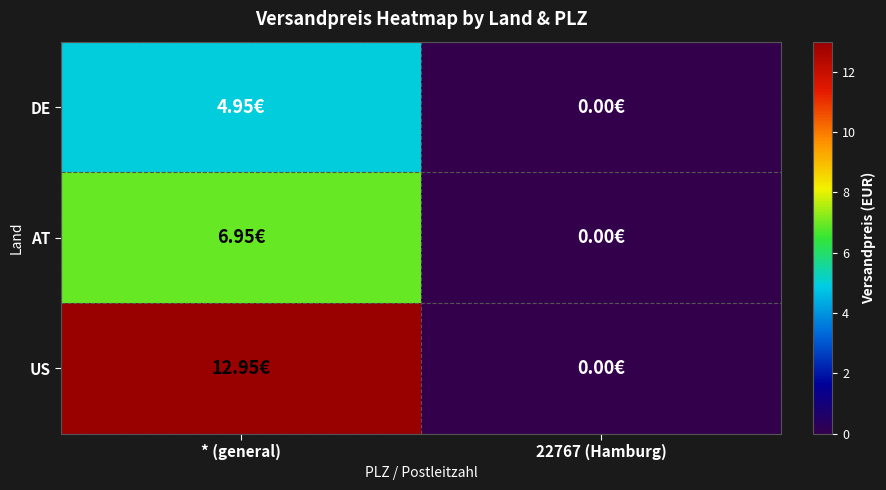

Reading right to left, what are all the values shown in this chart?

DE: 22767 (Hamburg)=0.0	* (general)=5.0
AT: 22767 (Hamburg)=0.0	* (general)=7.0
US: 22767 (Hamburg)=0.0	* (general)=12.9